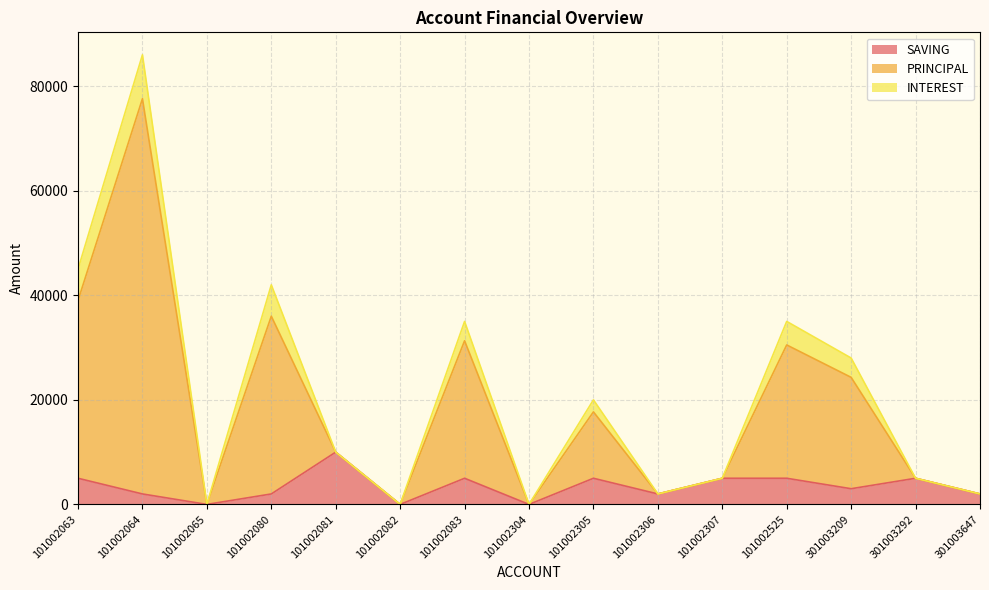

Which category has the lowest value across all series?

101002065